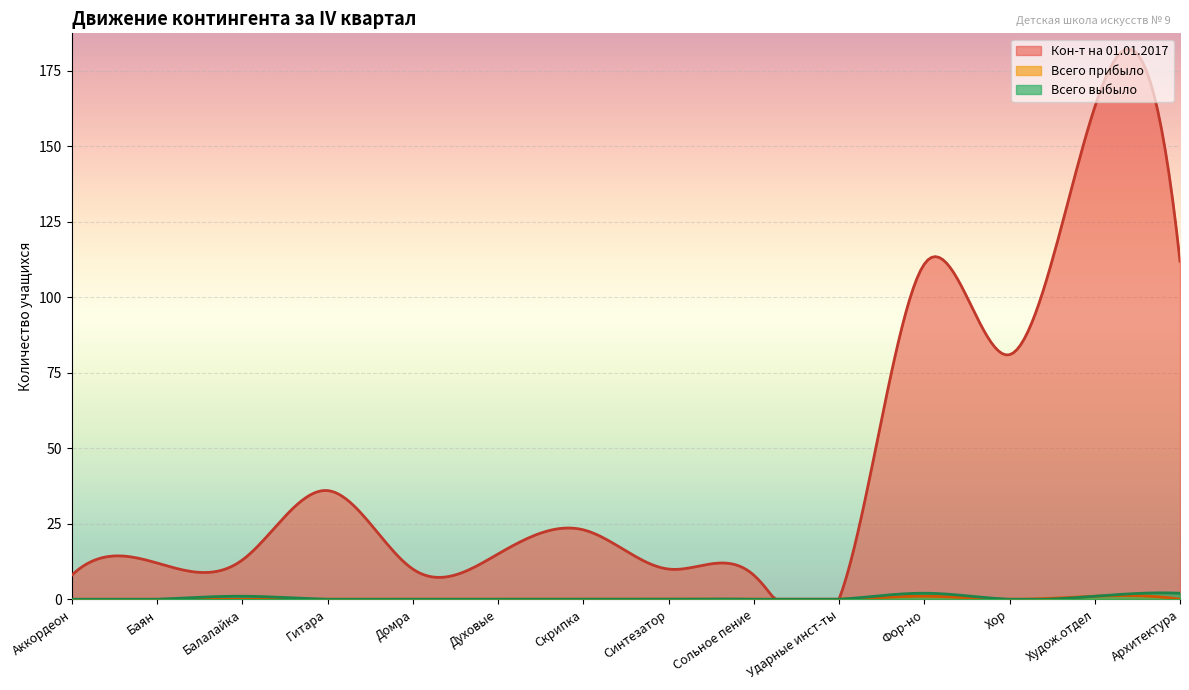

Is the value of Всего выбыло at Скрипка greater than the value of Всего прибыло at Фор-но?

No